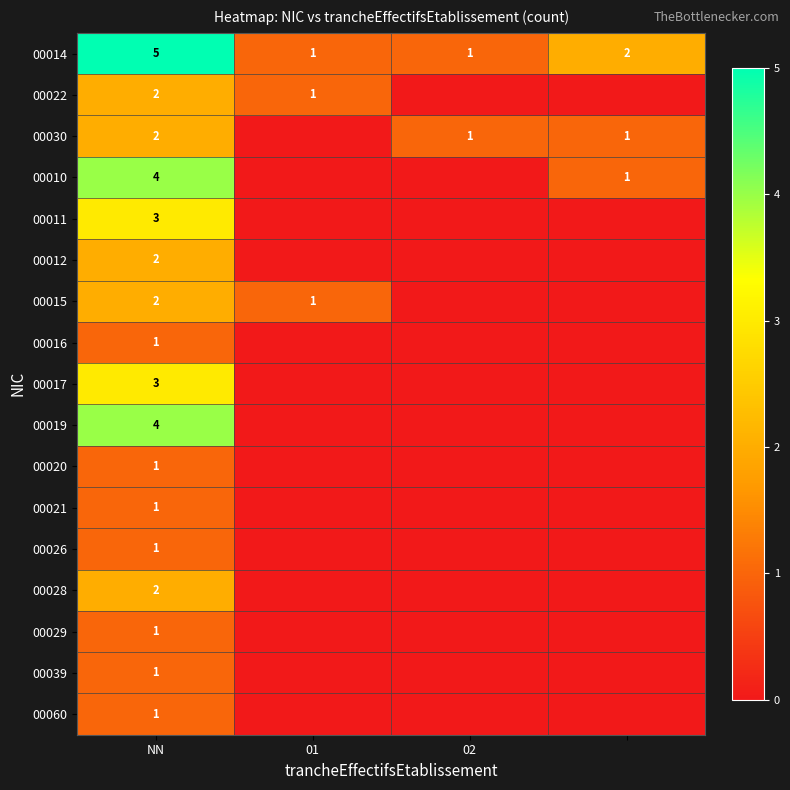

Where does the 00014 series first go above 2?

NN